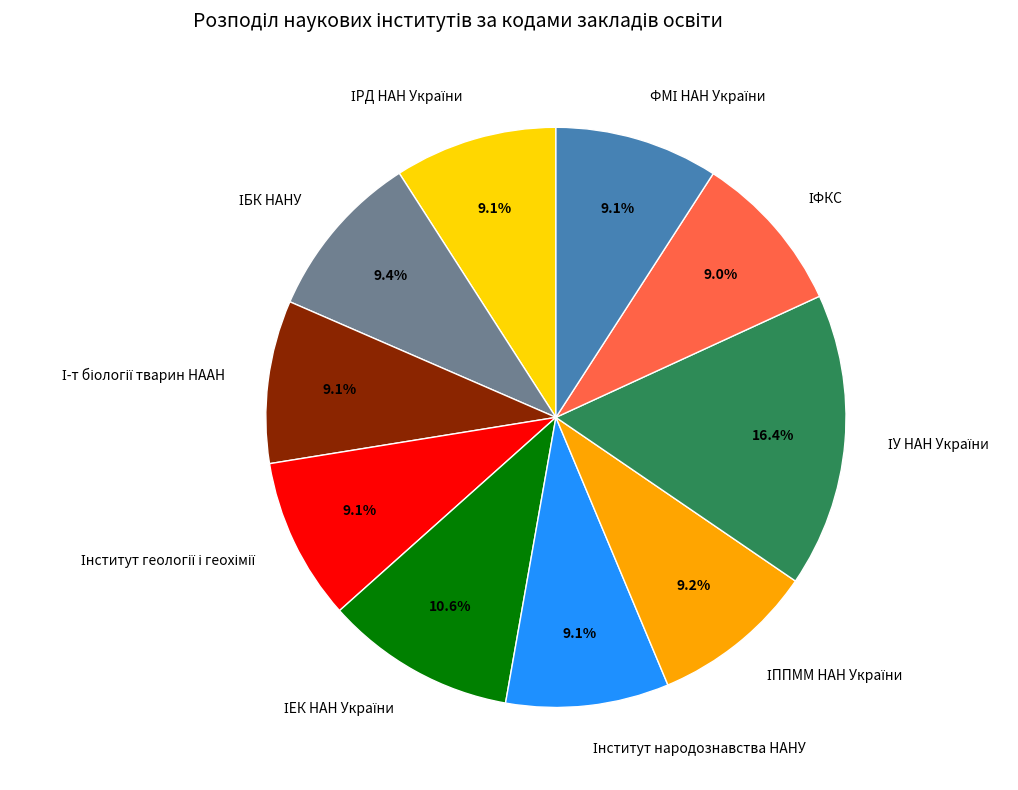

Does any single category account for the majority?

No